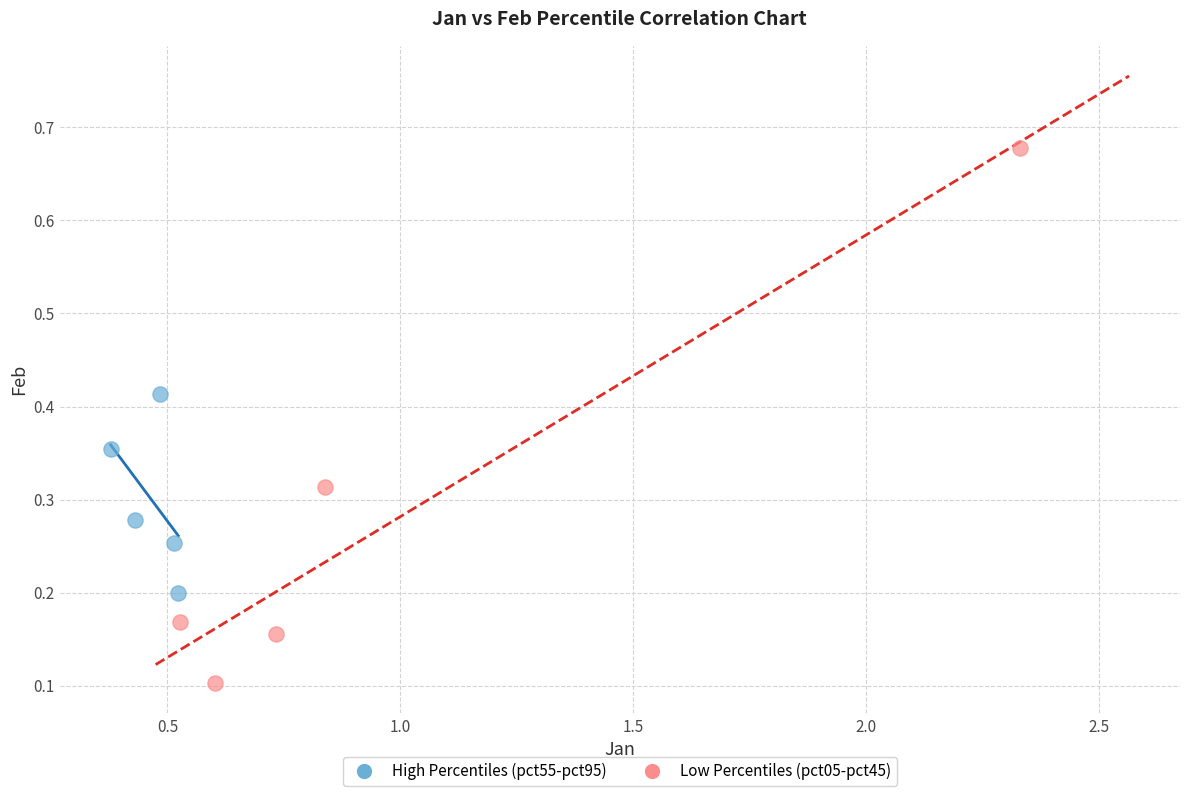

Which series contains the highest Y value?

Low Percentiles (pct05-pct45)